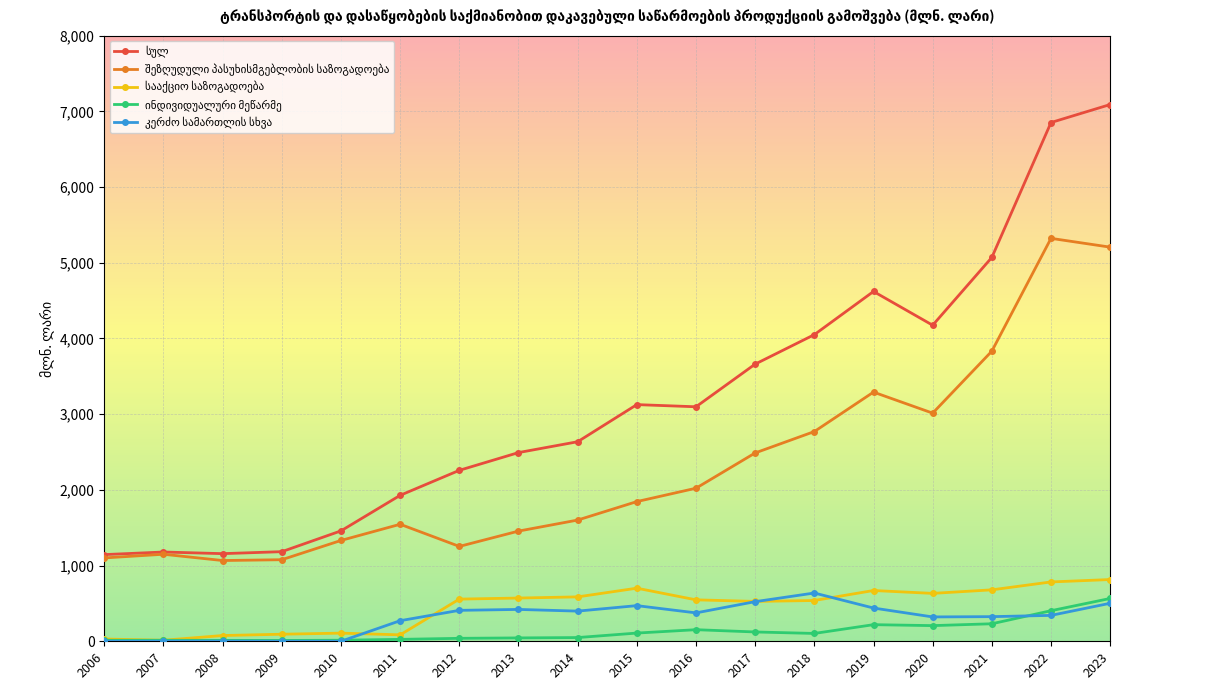

What is the spread (max minus min) of values at 2020?

3968.4